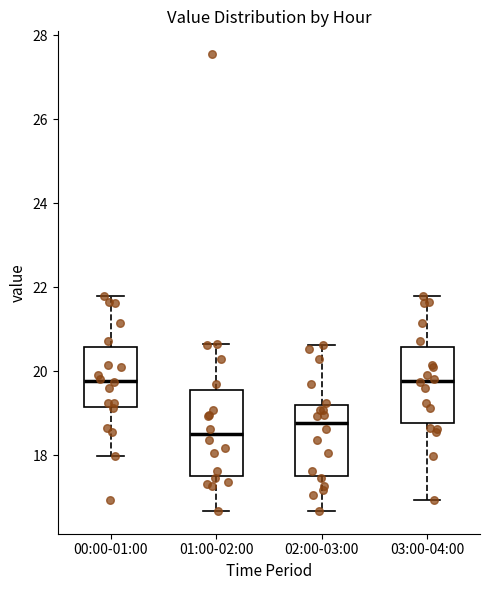

Reading left to right, transcribe this box plot: for each box, give where its median line is, the range the box spans, and where its two whiskers end, as read against the y-axis. The values are not printed on the chart, so give them approximately, as read against the axis.

00:00-01:00: median 19.8, box 19.2 to 20.6, whiskers 18.0 to 21.8
01:00-02:00: median 18.4, box 17.4 to 19.6, whiskers 16.6 to 20.6
02:00-03:00: median 18.8, box 17.4 to 19.2, whiskers 16.6 to 20.6
03:00-04:00: median 19.8, box 18.8 to 20.6, whiskers 17.0 to 21.8